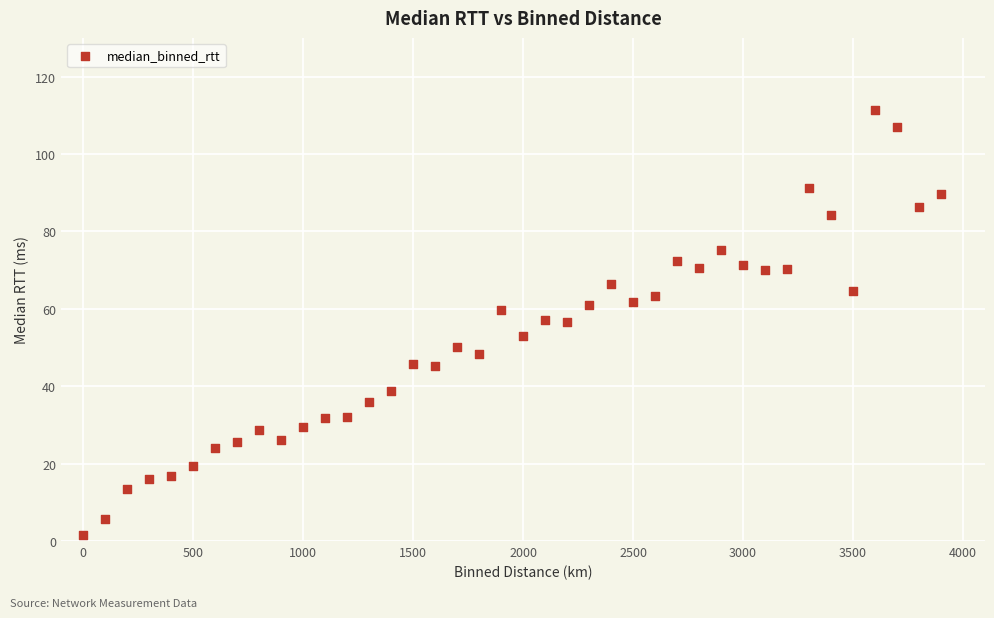

What is the range of X values (max minus min)?

3900.0